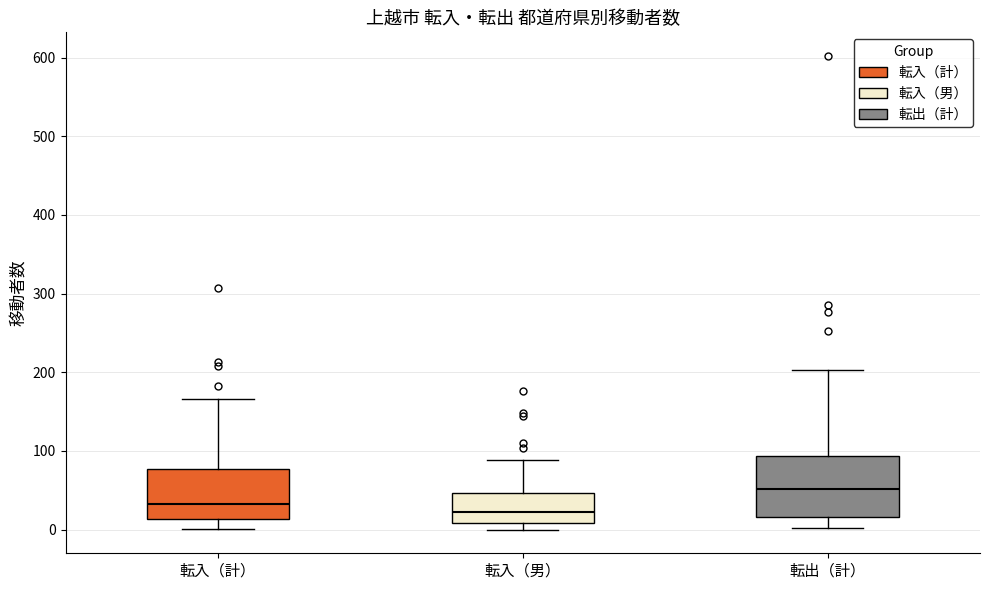

Where is the lower edge of the box for 転出（計） on the y-axis? The values are not printed on the chart, so give them approximately, as read against the axis.

20